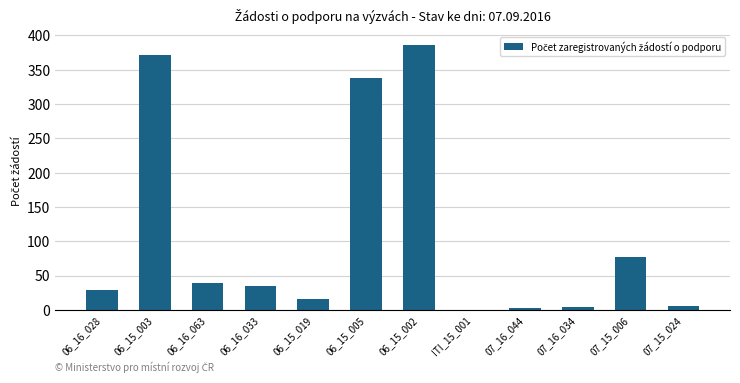

Is it true that the value at 07_15_006 is 77?

True